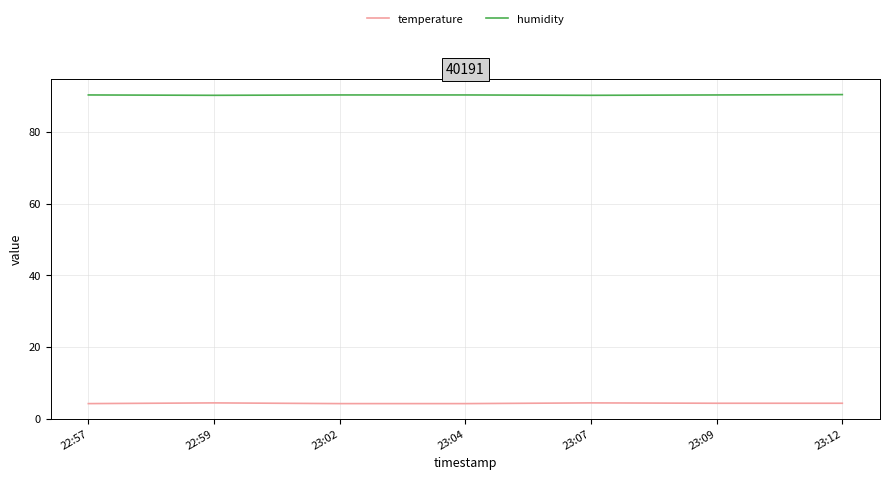

The temperature series shows 4.2 at 23:02. True or false?

True